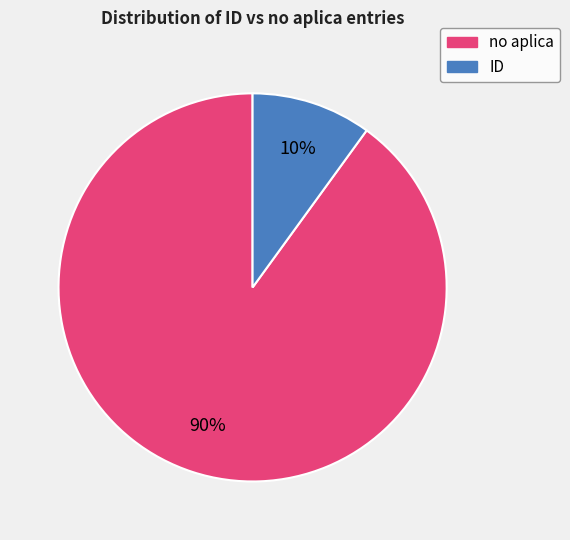

Rank the categories by value from lowest to highest.

ID, no aplica